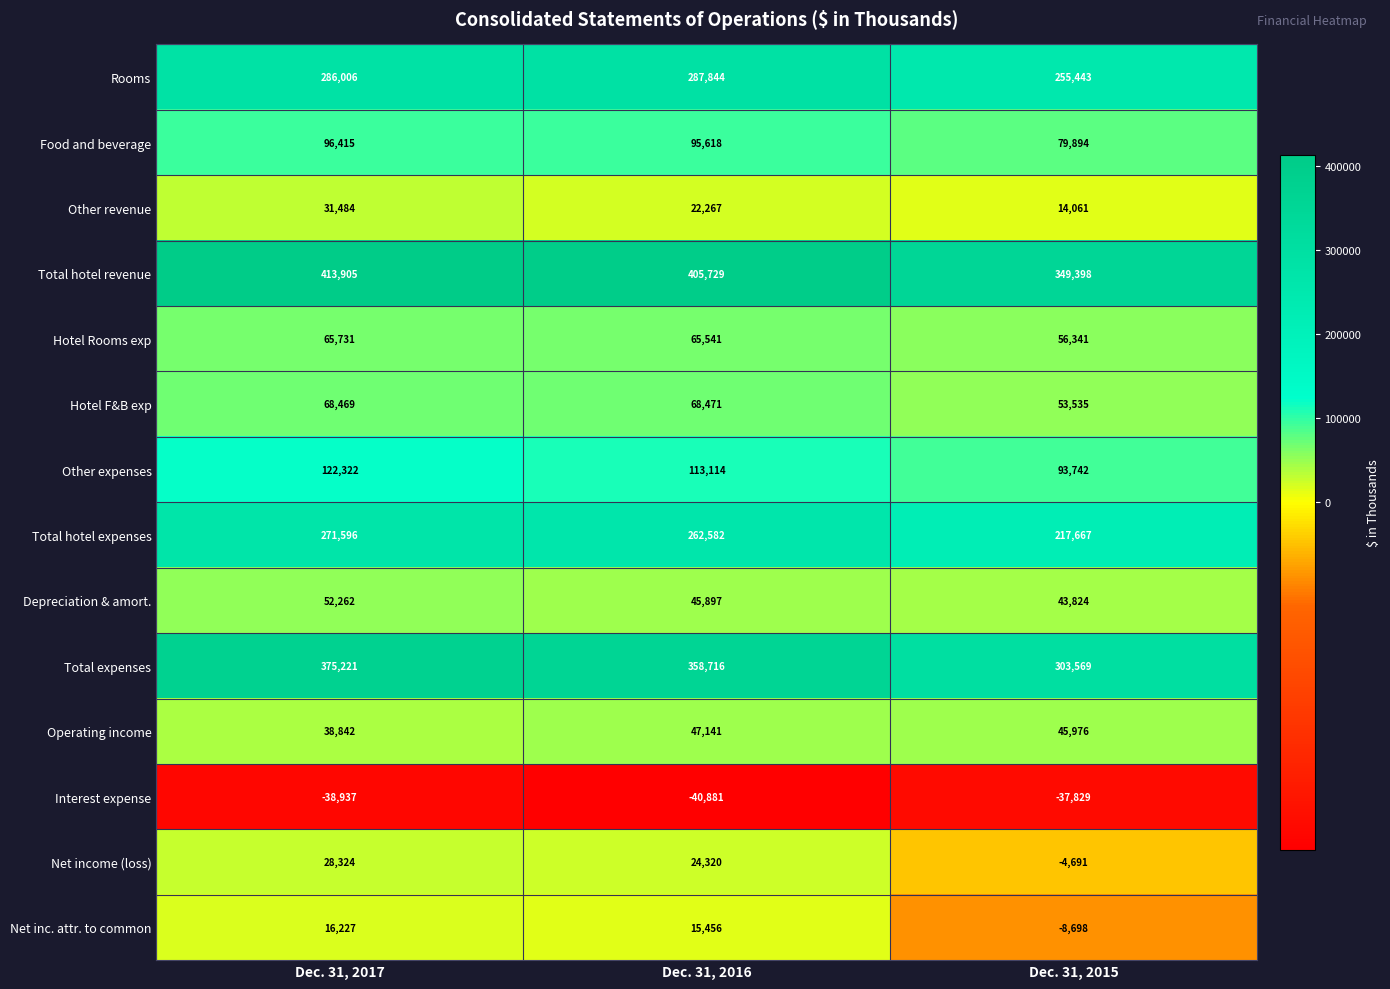

Count the number of categories in the chart.

3